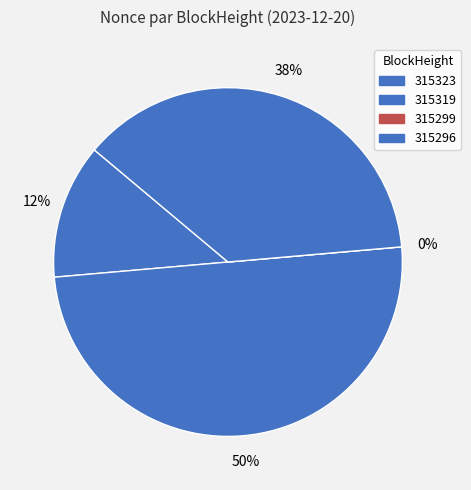

Is it true that 315299 is 0% of the pie?

True